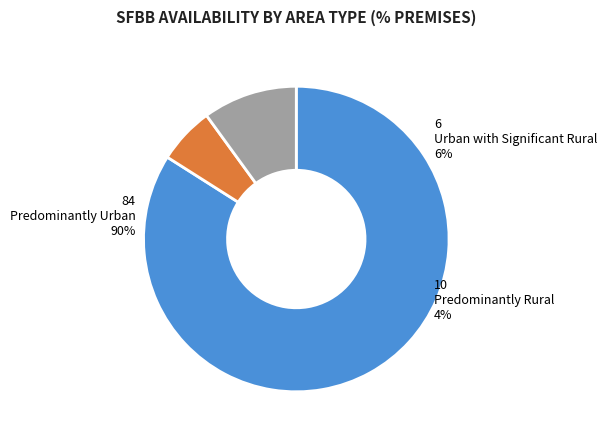

Which slice is the smallest?

Urban with Significant Rural